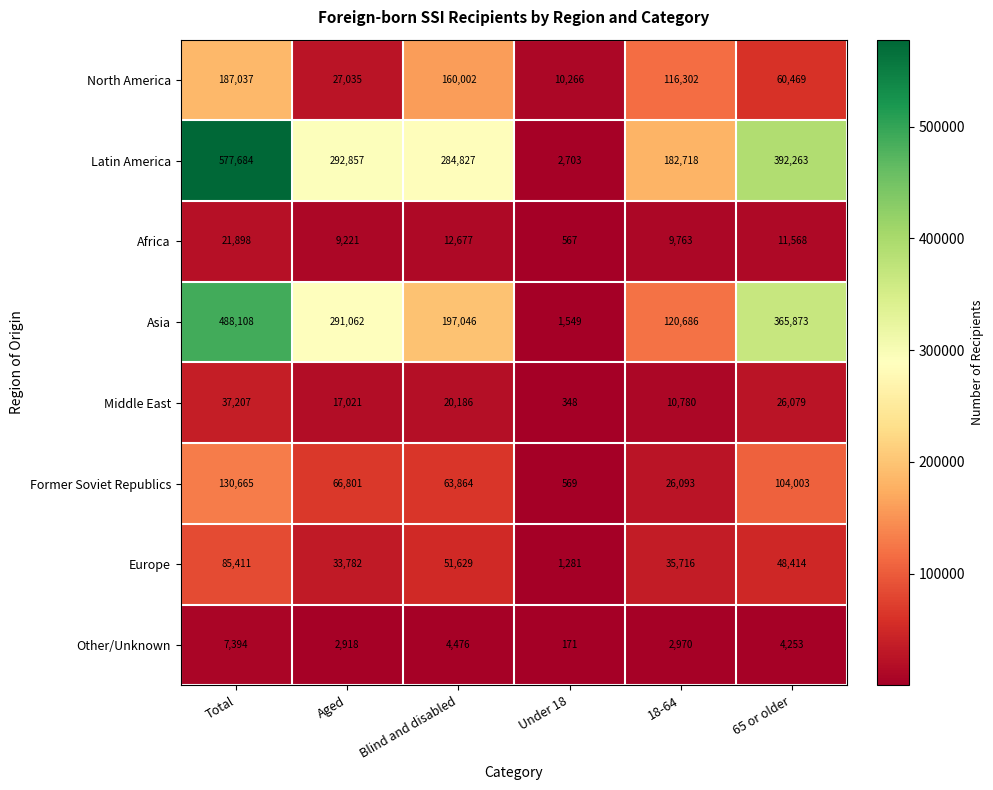

Which category has the highest value across all series?

Total